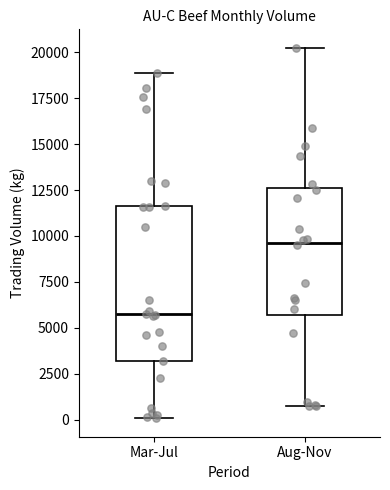

Which box has the lowest median line?

Mar-Jul